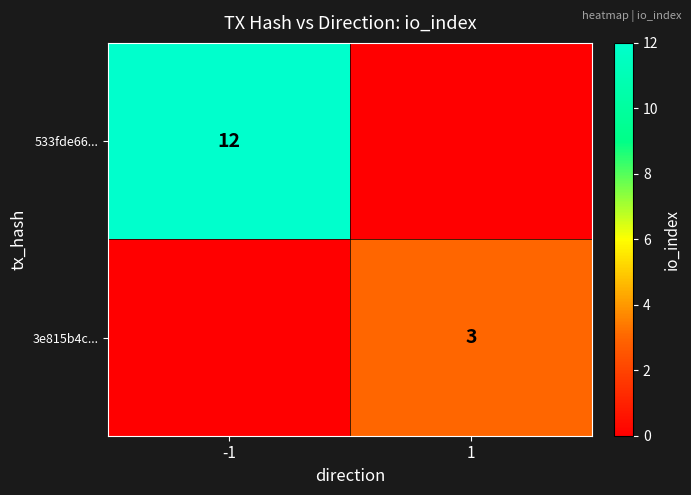

True or false: 3e815b4c... has a value of 4 at 1.

False